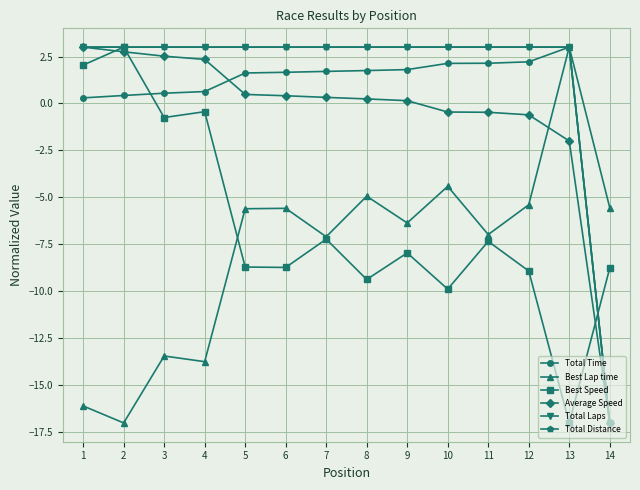

How many interior local peaks does the Total Time series have?

1